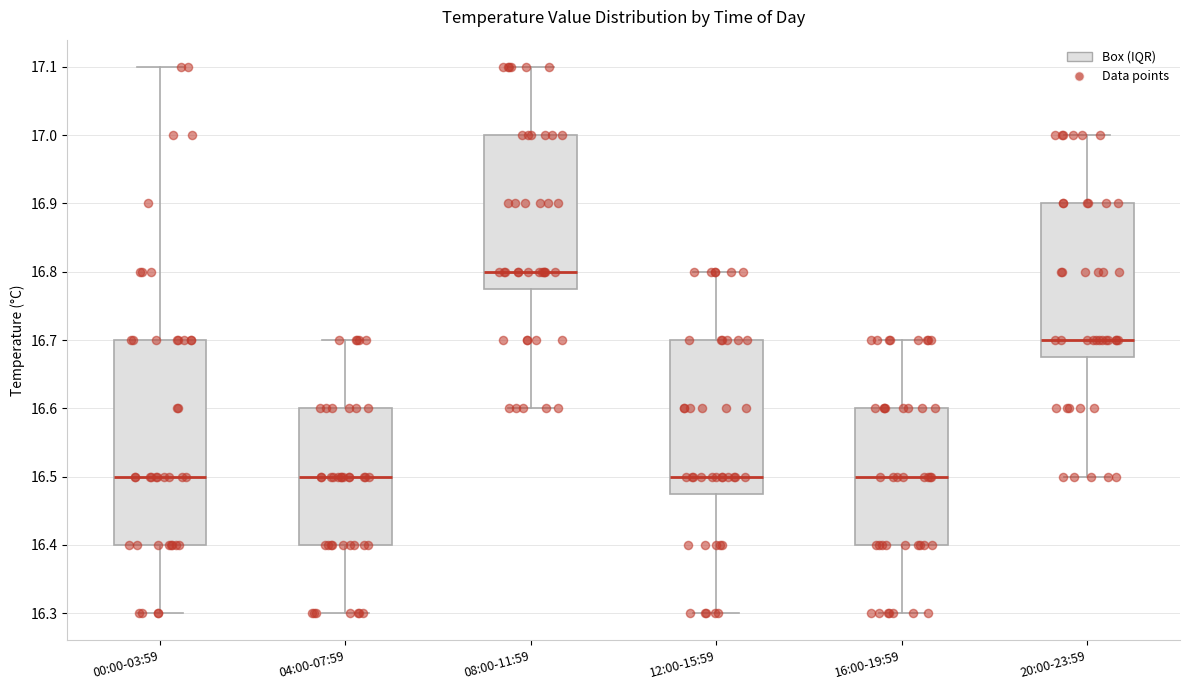

Where is the lower edge of the box for 08:00-11:59 on the y-axis? The values are not printed on the chart, so give them approximately, as read against the axis.

16.78